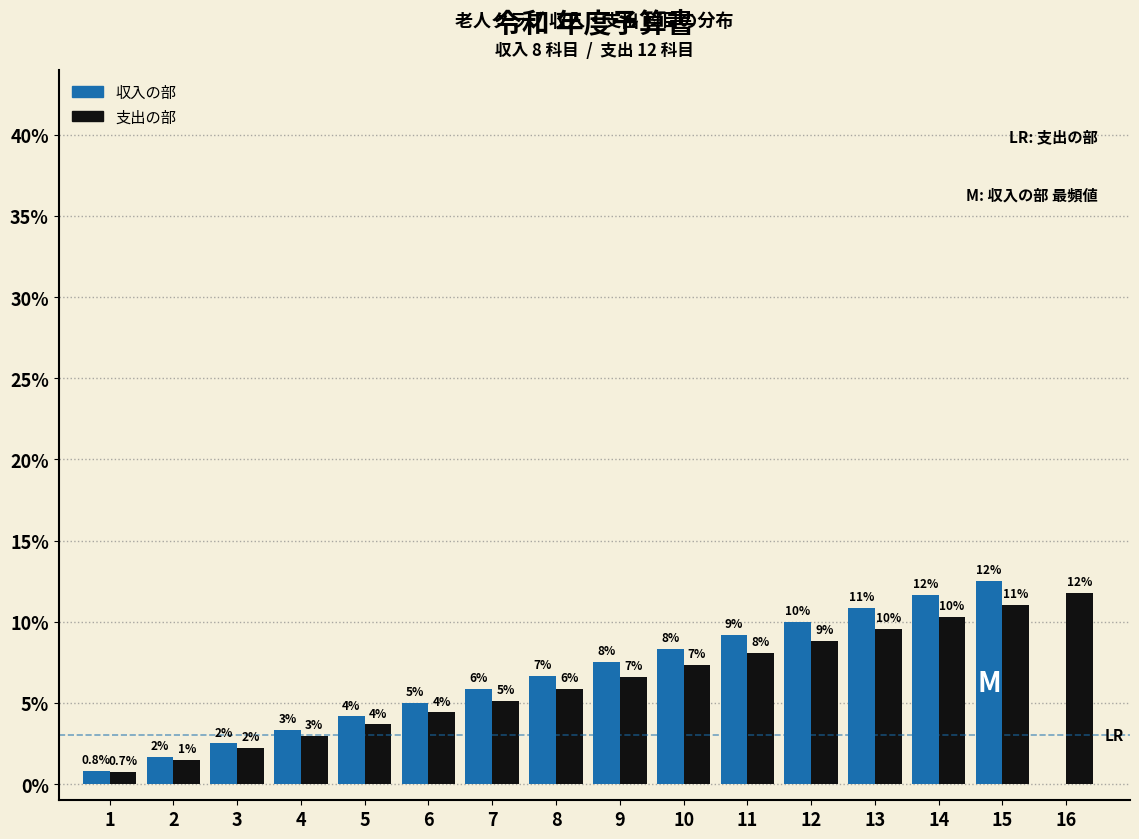

Are the bars horizontal?

No